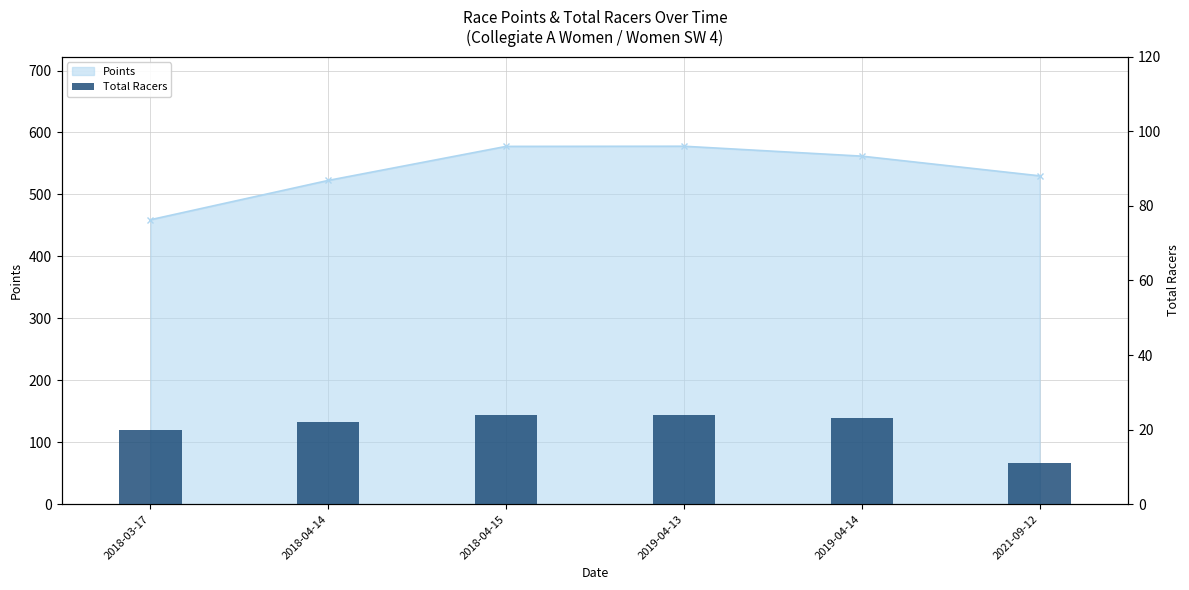

What is the label of the 1st bar from the right?

2021-09-12